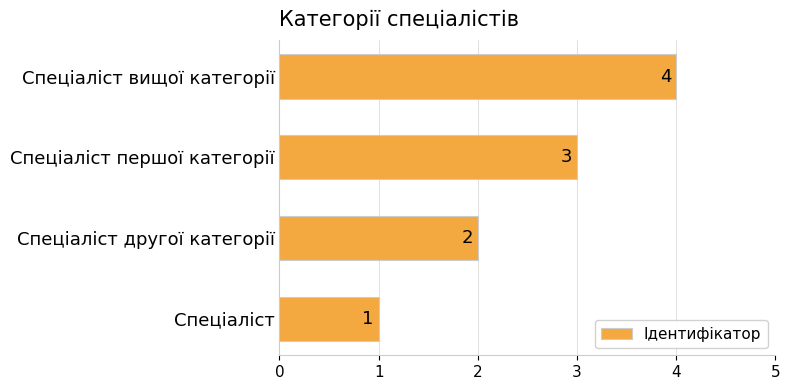

How many bars are there in total?

4